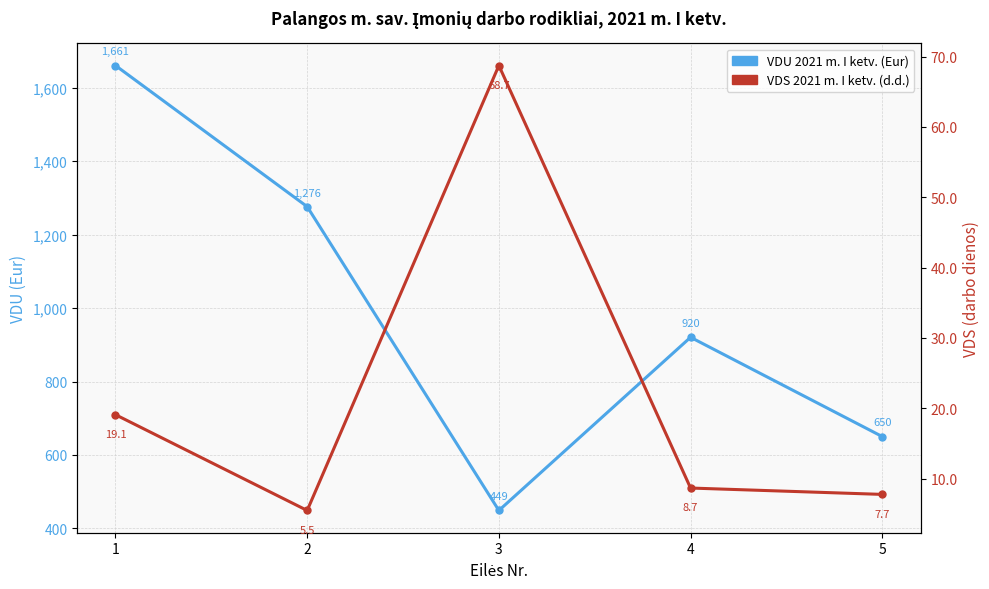

What value does the VDS 2021 m. I ketv. (d.d.) series have at 3?

68.7